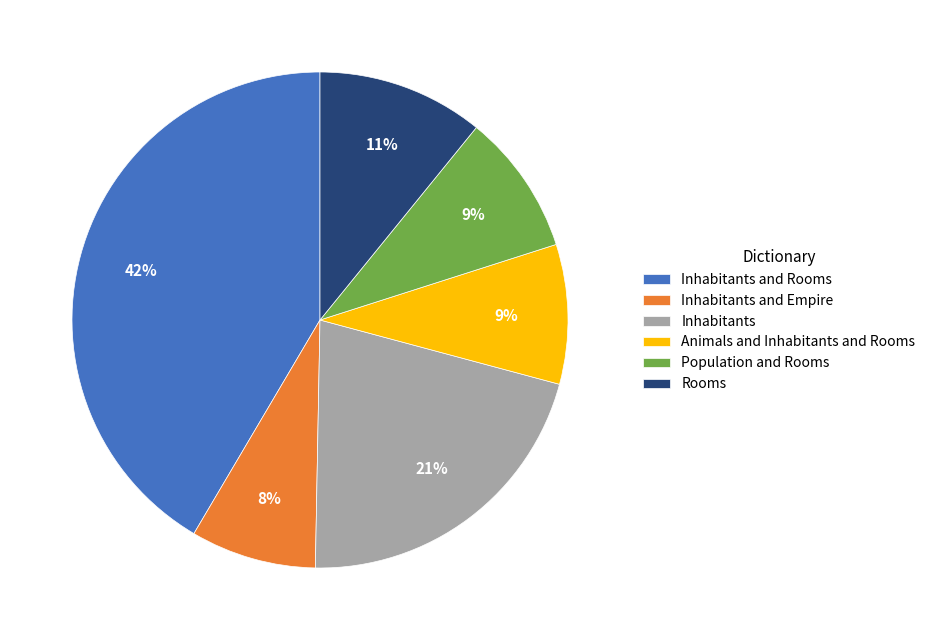

To the nearest percent, what is the average slice percentage?

17%